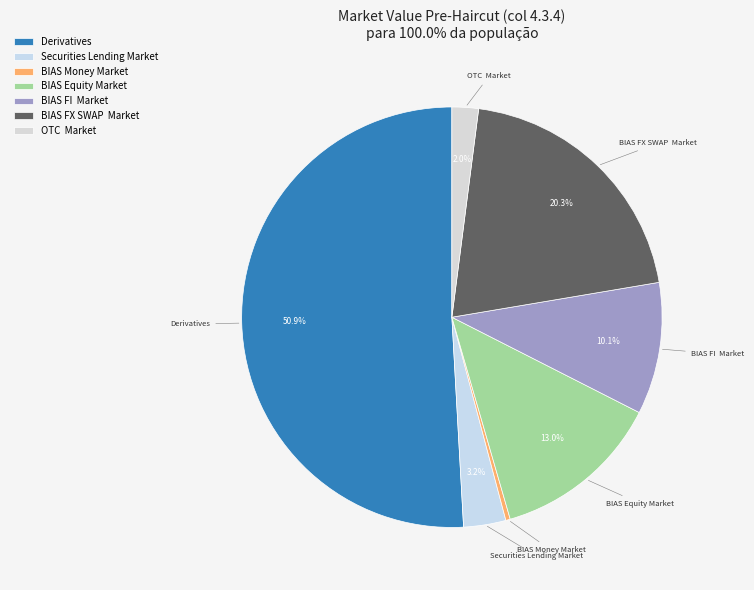

Combined, do BIAS Equity Market and BIAS FI Market account for over 50%?

No